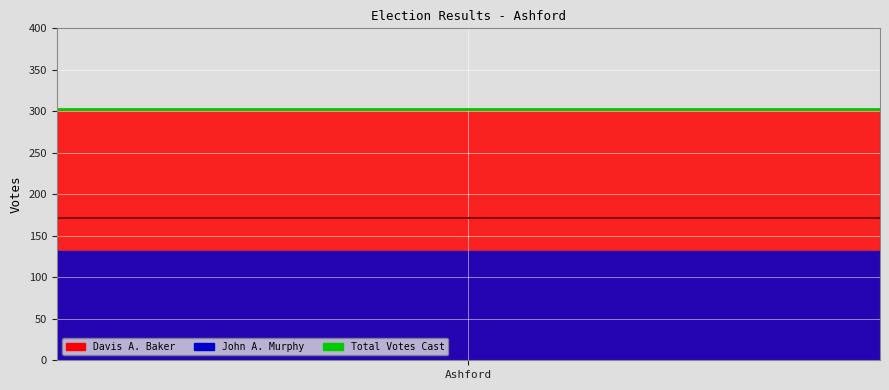

What is the label of the 2nd point from the right?

Ashford